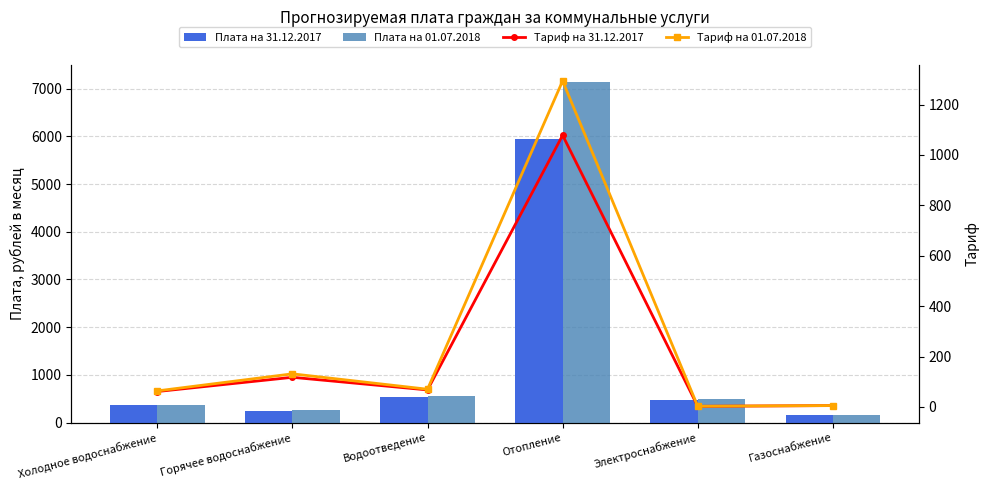

The Тариф на 01.07.2018 series shows 63.8 at Холодное водоснабжение. True or false?

True